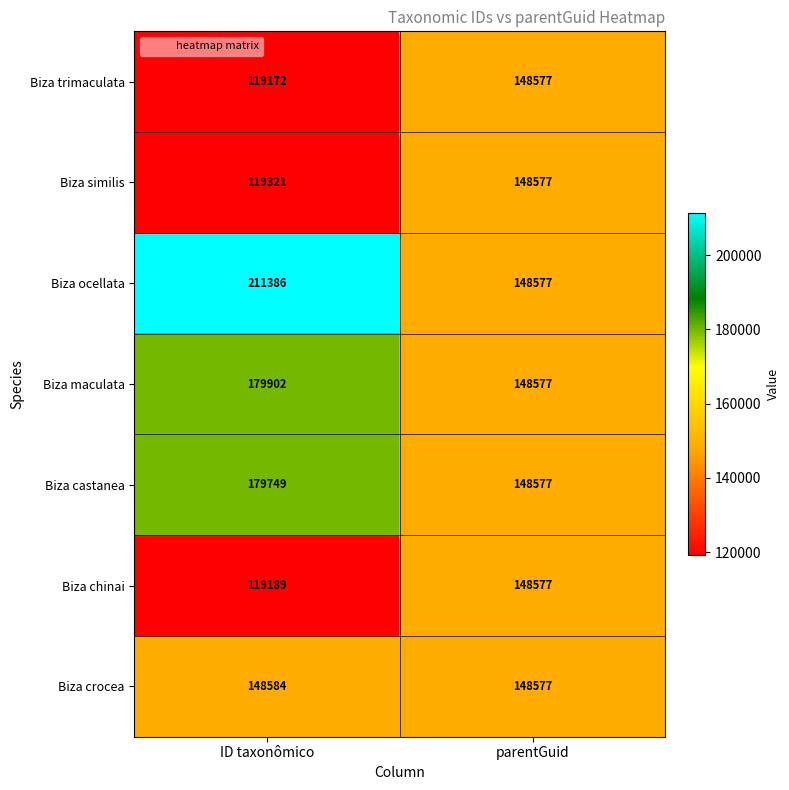

What is the difference between the highest and lowest values at ID taxonômico?

92214